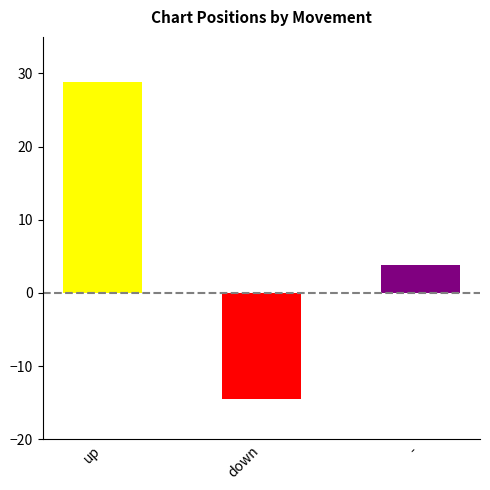

True or false: the data shows 3.8 at -.

True